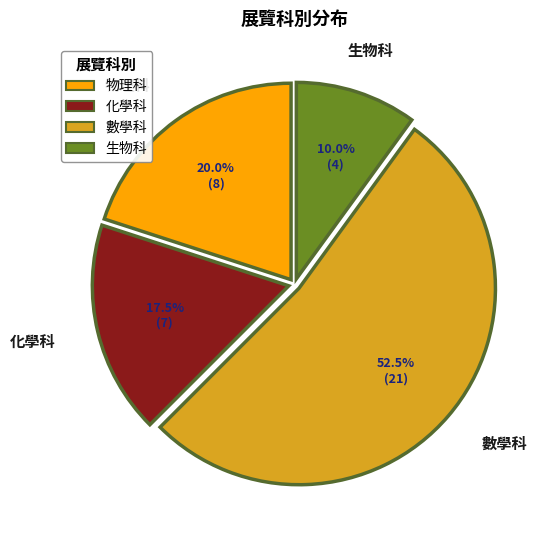

Which has a higher value, 生物科 or 物理科?

物理科